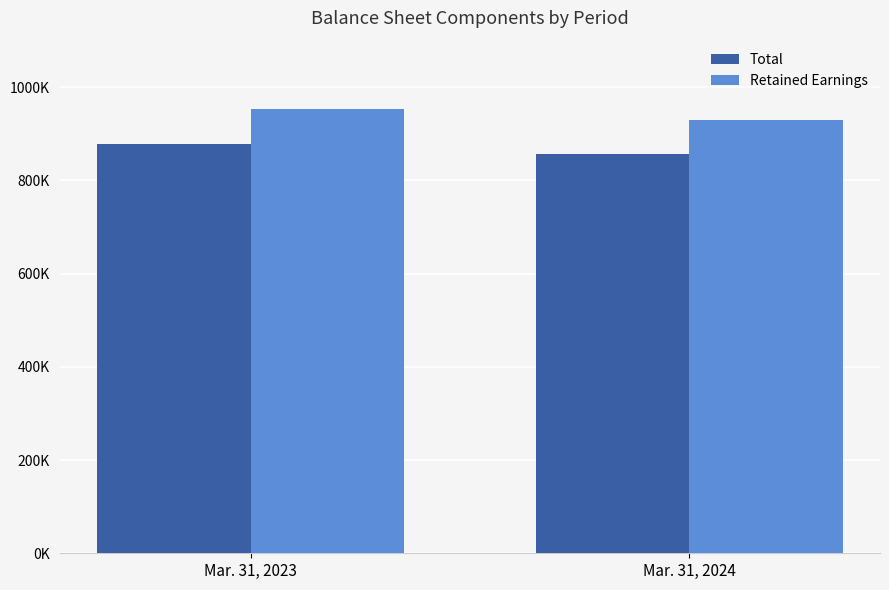

The Retained Earnings series shows 952479 at Mar. 31, 2023. True or false?

True